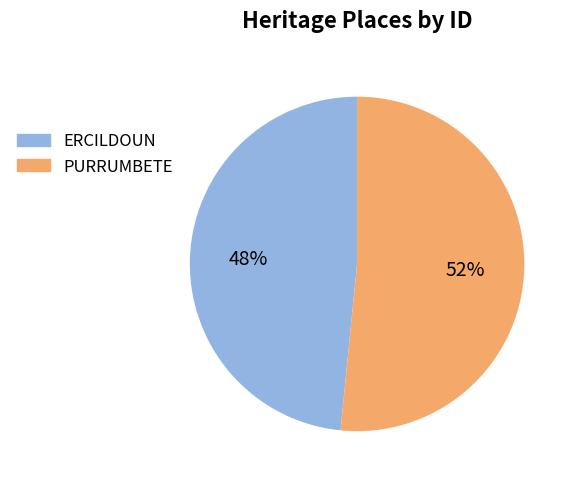

Is there any slice that represents more than half of the pie?

Yes